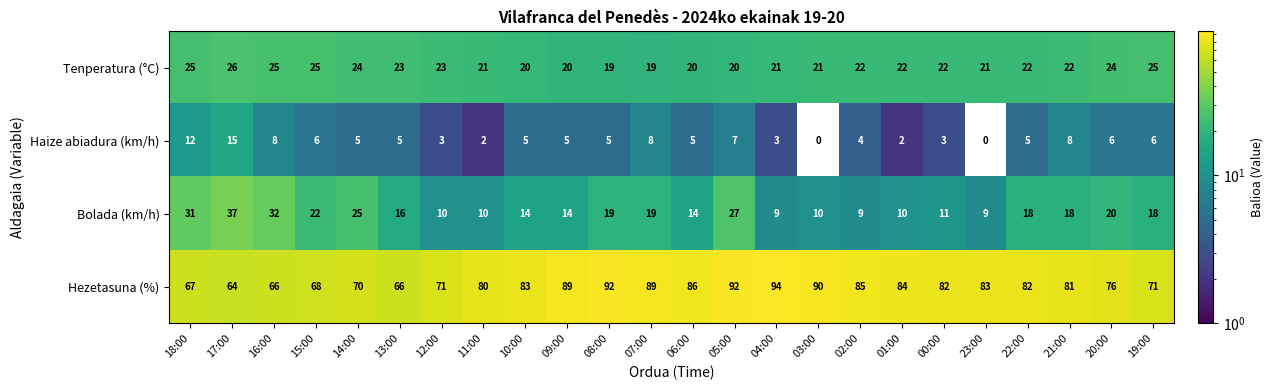

What is the difference between the highest and lowest values at 18:00?

55